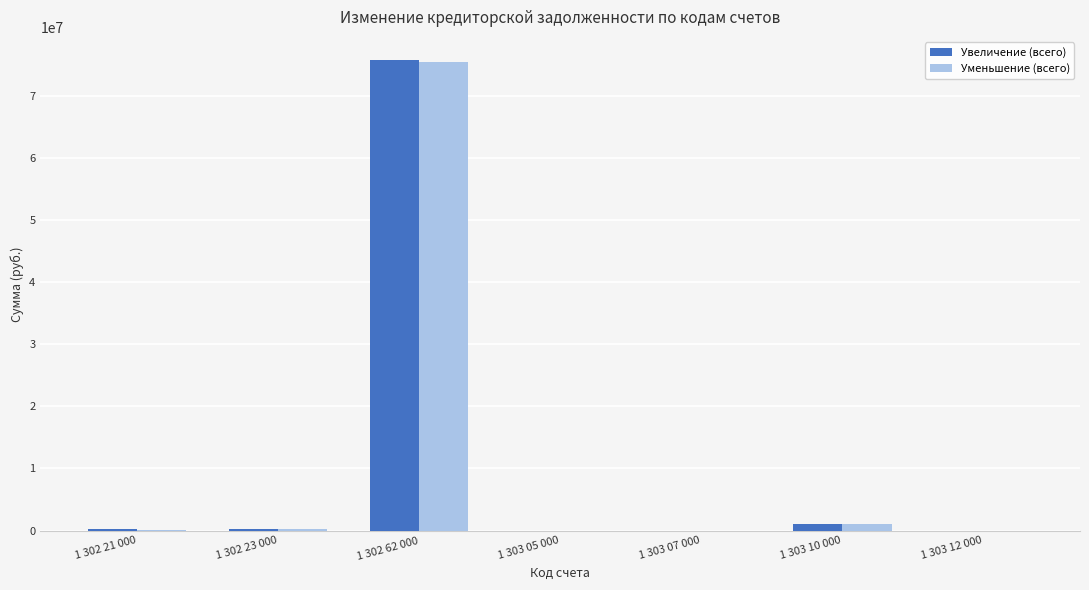

Where is Уменьшение (всего) nearest to the value 37752901?

1 303 10 000